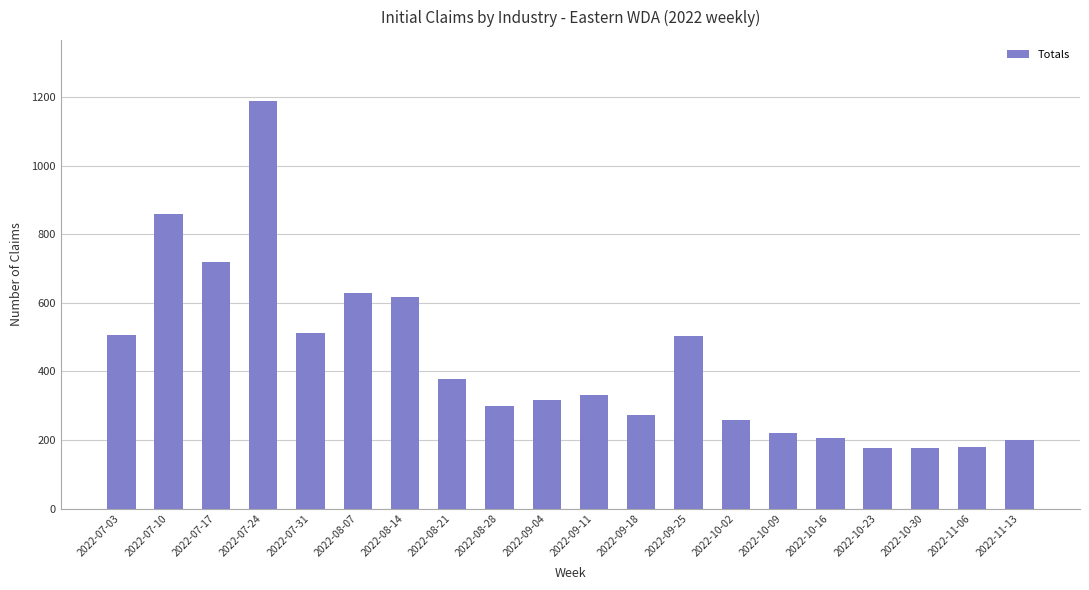

What is the smallest value displayed?

176